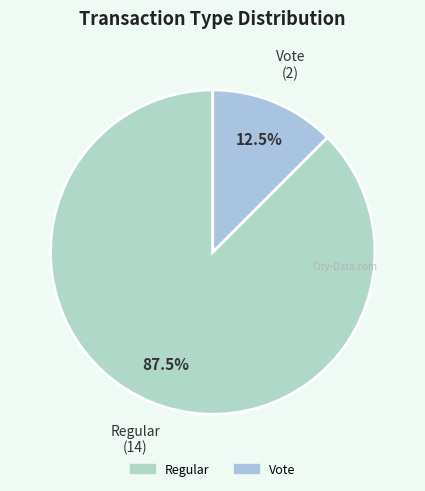

Which slice is the largest?

Regular